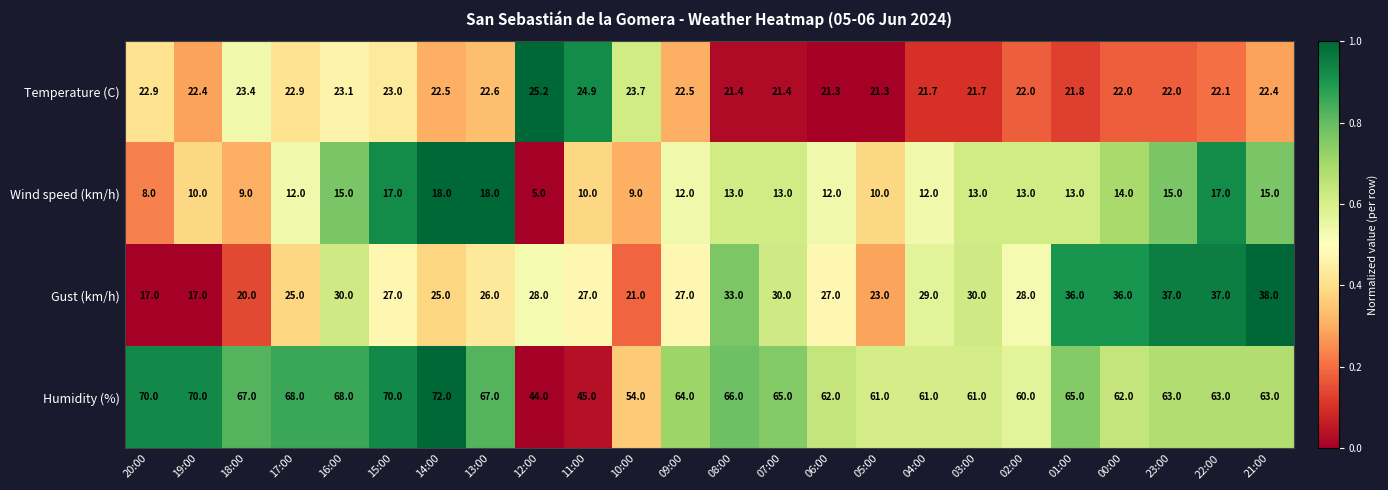

Rank the series by their maximum value, from lowest to highest.

Wind speed (km/h), Temperature (C), Gust (km/h), Humidity (%)